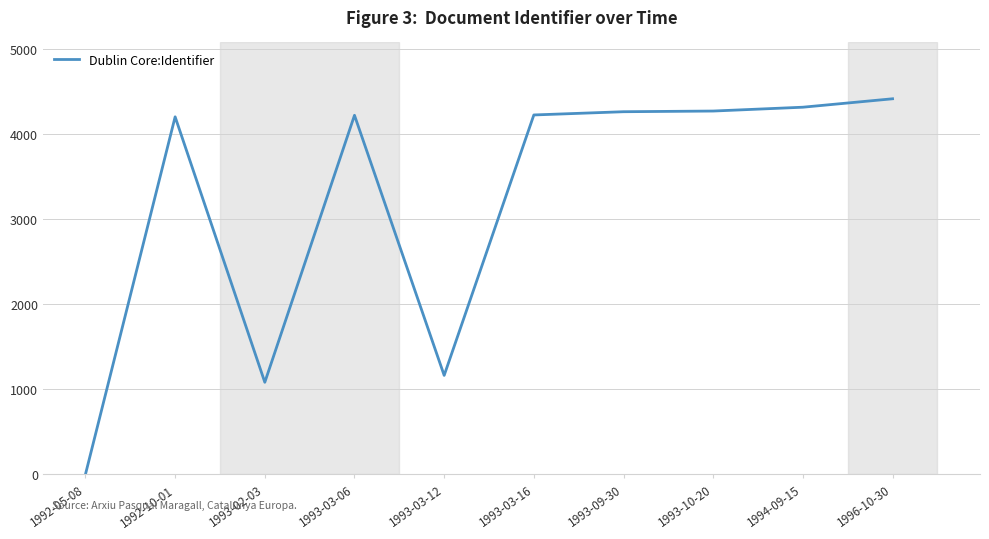

What is the change in value from 1992-05-08 to 1992-10-01?

+4198